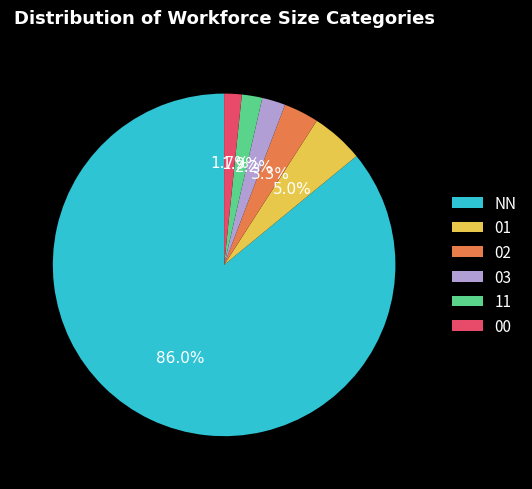

To the nearest percent, what is the difference between the 01 and 11 slice percentages?

3%